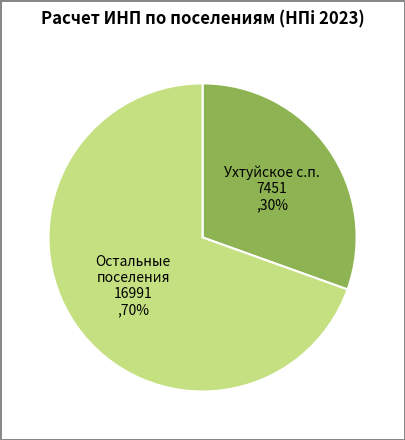

Which slice is the smallest?

Ухтуйское с.п. 7451 ,30%